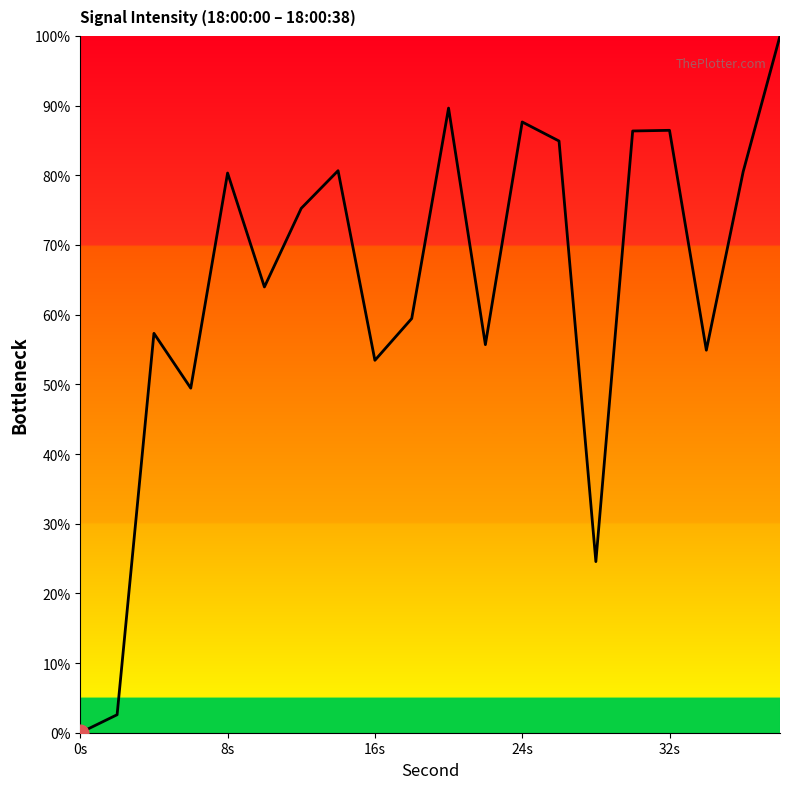

What is the maximum value shown in the chart?

100.0